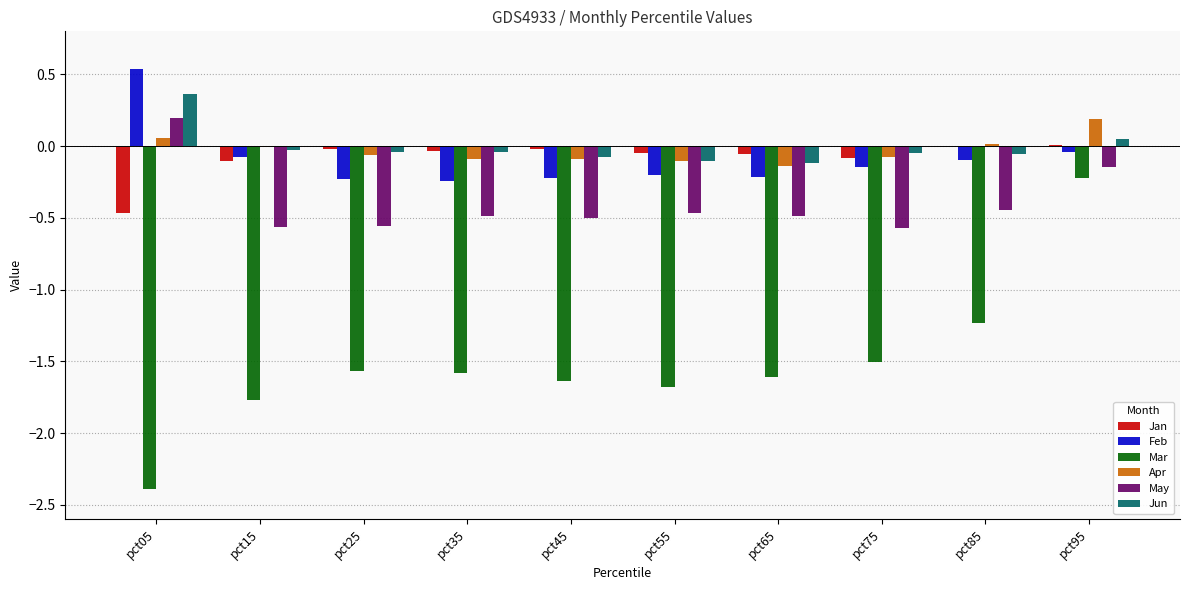

Which series changed the most between pct65 and pct95?

Mar